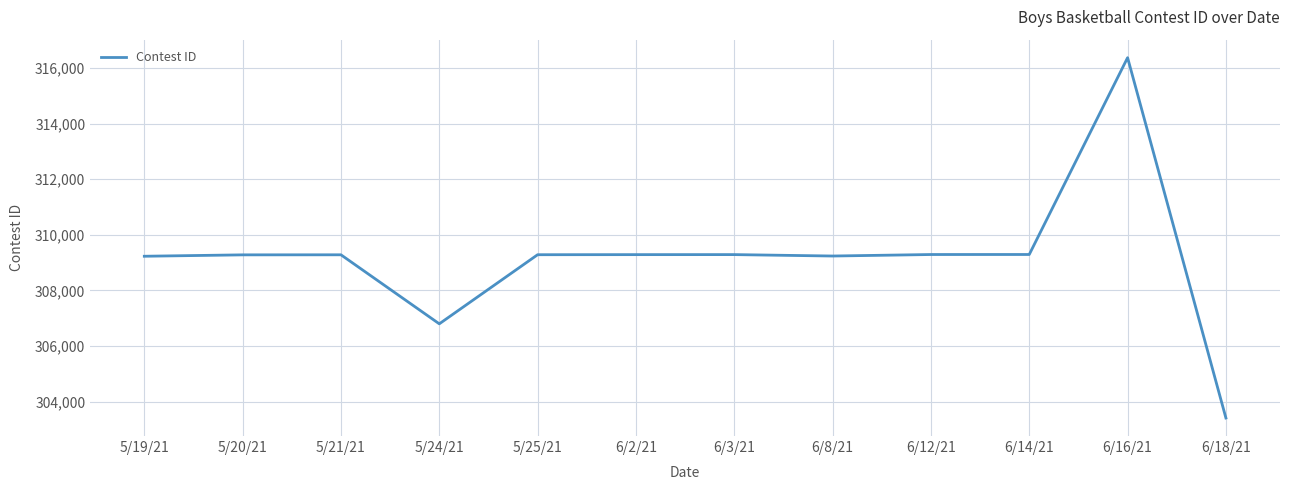

Between 6/16/21 and 5/21/21, which is larger?

6/16/21